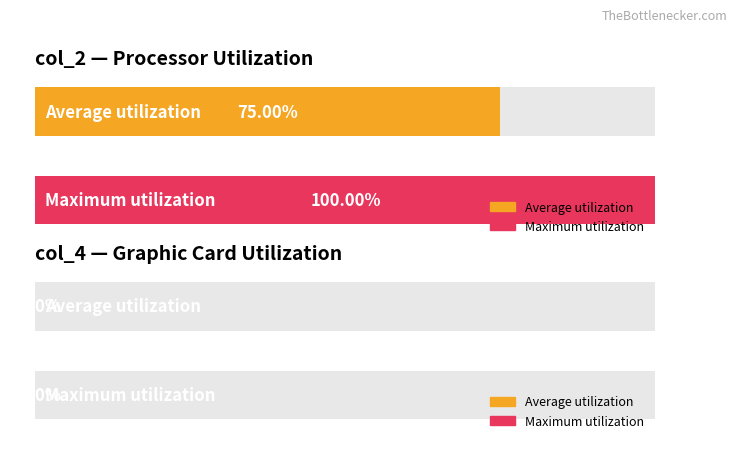

Does the chart contain any negative values?

No